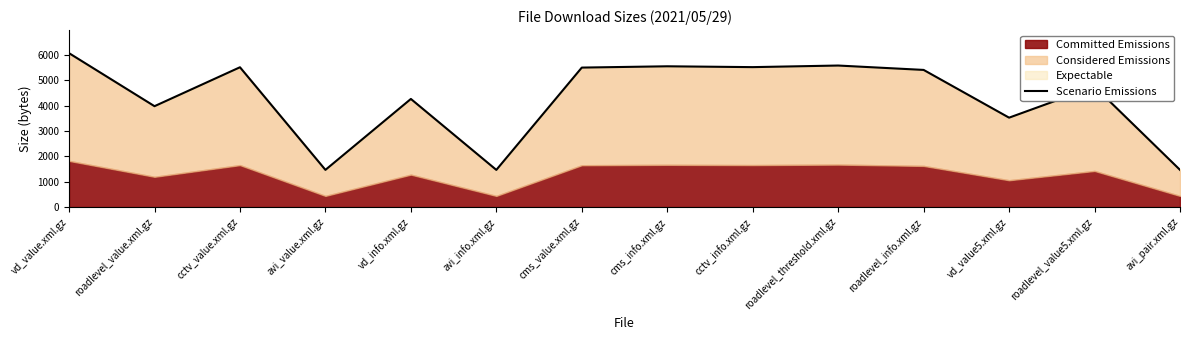

What is the label of the 3rd point from the left?

cctv_value.xml.gz